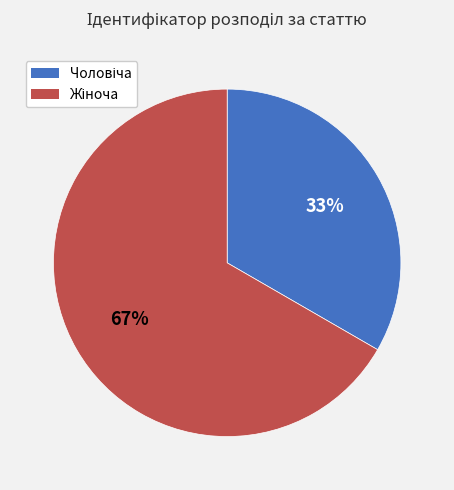

To the nearest percent, what is the average slice percentage?

50%